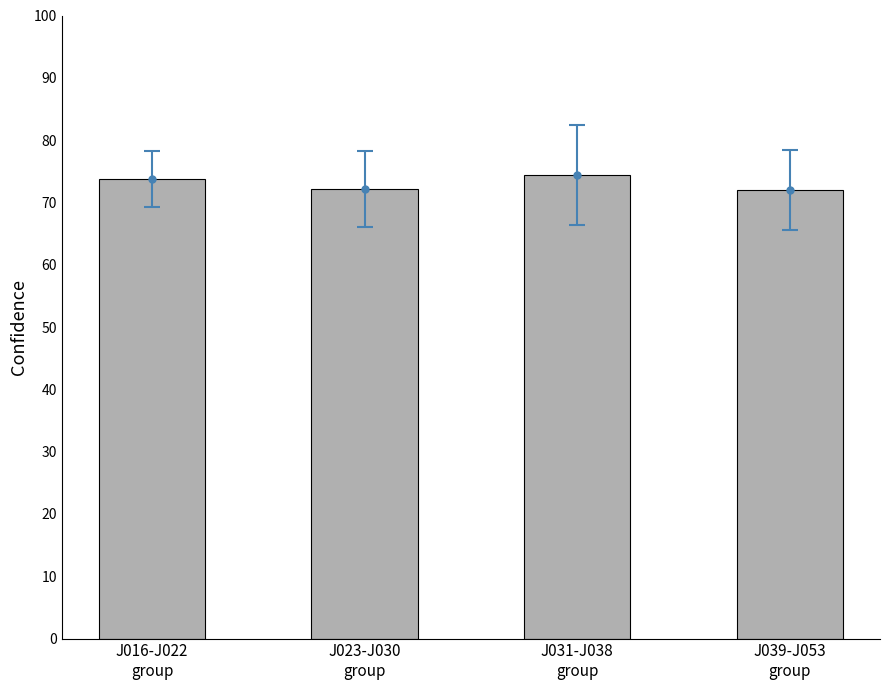

Reading left to right, list all the values displayed in this chart.

73.8	72.1	74.4	72.0